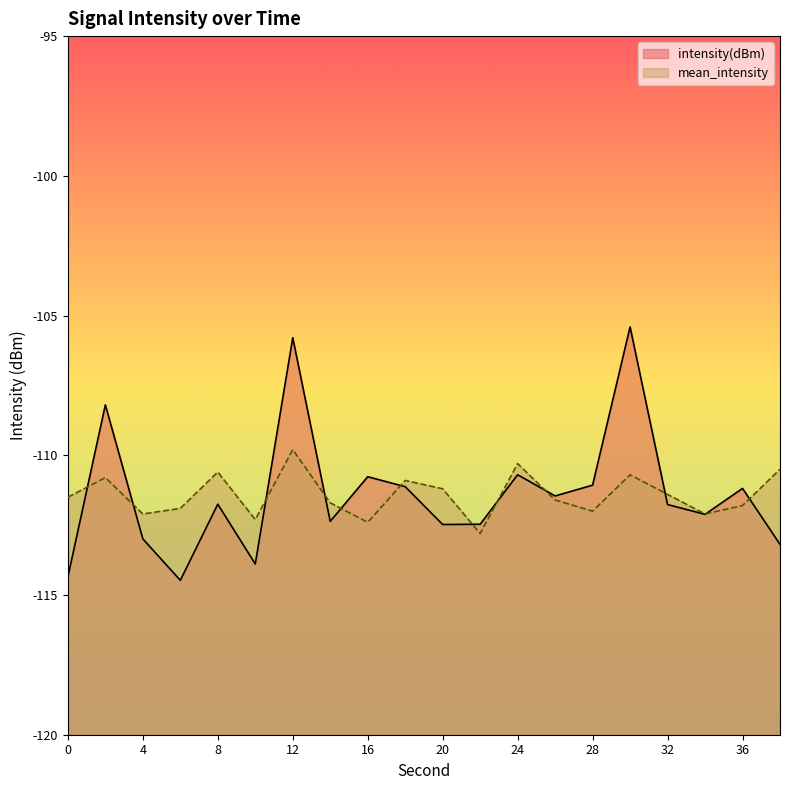

At which category does intensity(dBm) reach its first local valley?

6